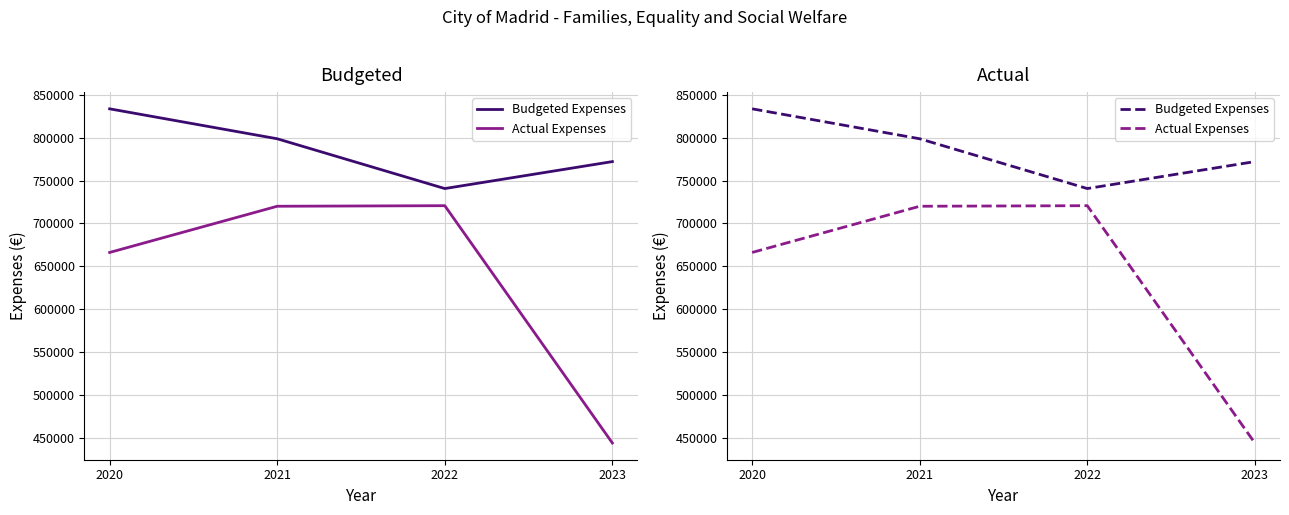

What is the difference between the Budgeted Expenses values at 2020 and 2022?

93063.1